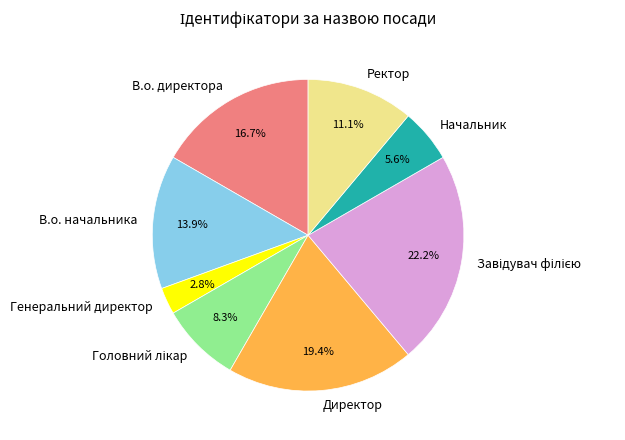

Does any single category account for the majority?

No